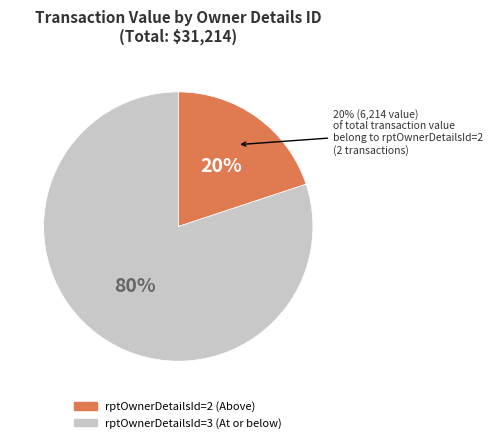

Which category has the biggest portion of the pie?

3